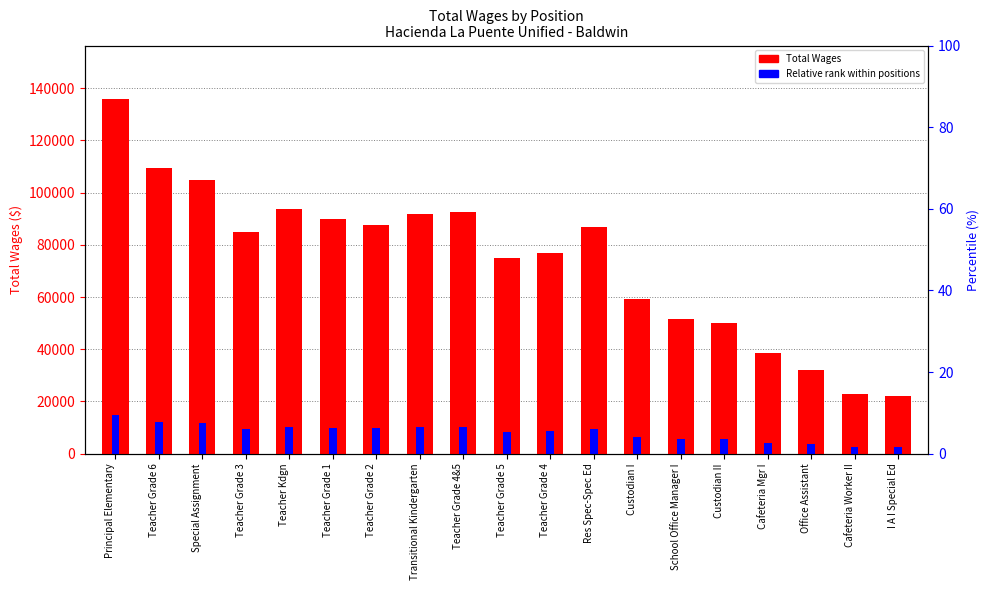

List the series in order of their overall mean, highest first.

Total Wages, Relative rank